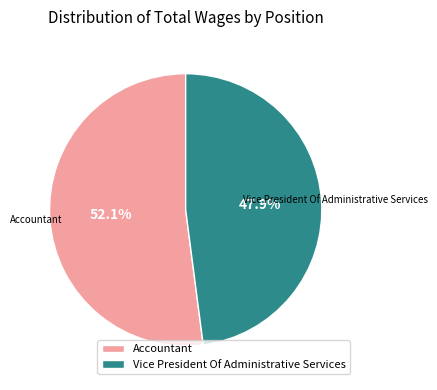

Which has a higher value, Accountant or Vice President Of Administrative Services?

Accountant